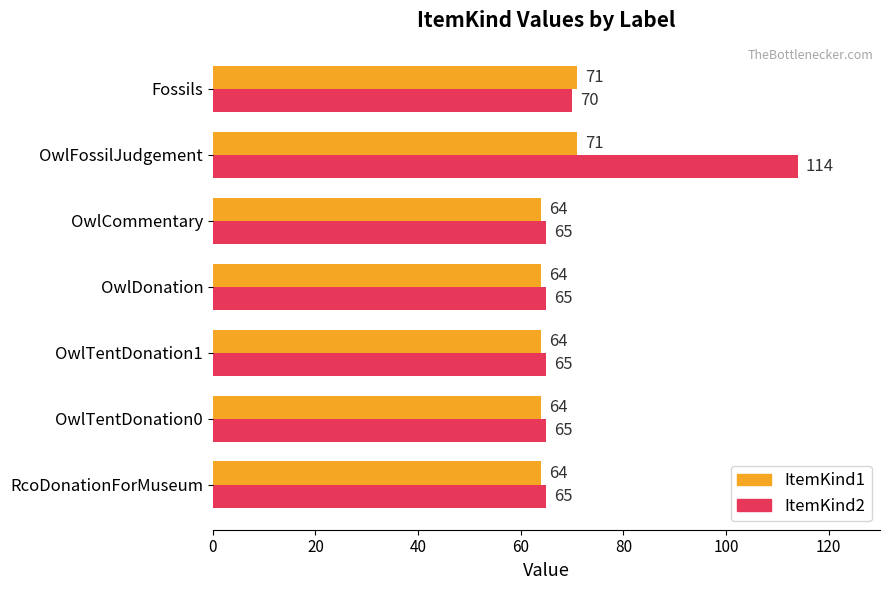

Which series has the widest spread of values?

ItemKind2